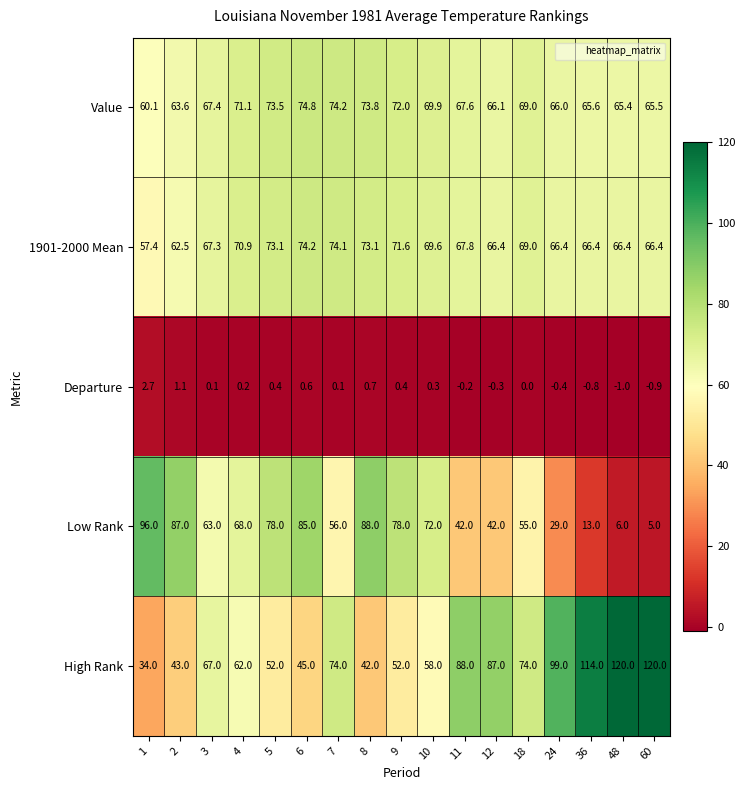

What is the minimum value shown in the chart?

-1.0